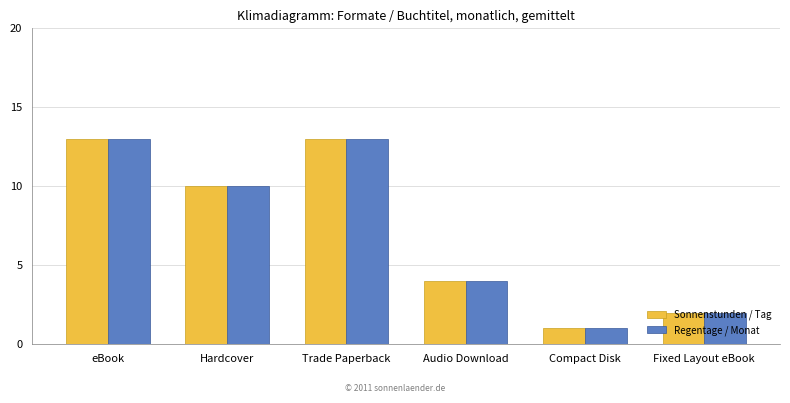

What value does the Sonnenstunden / Tag series have at eBook?

13